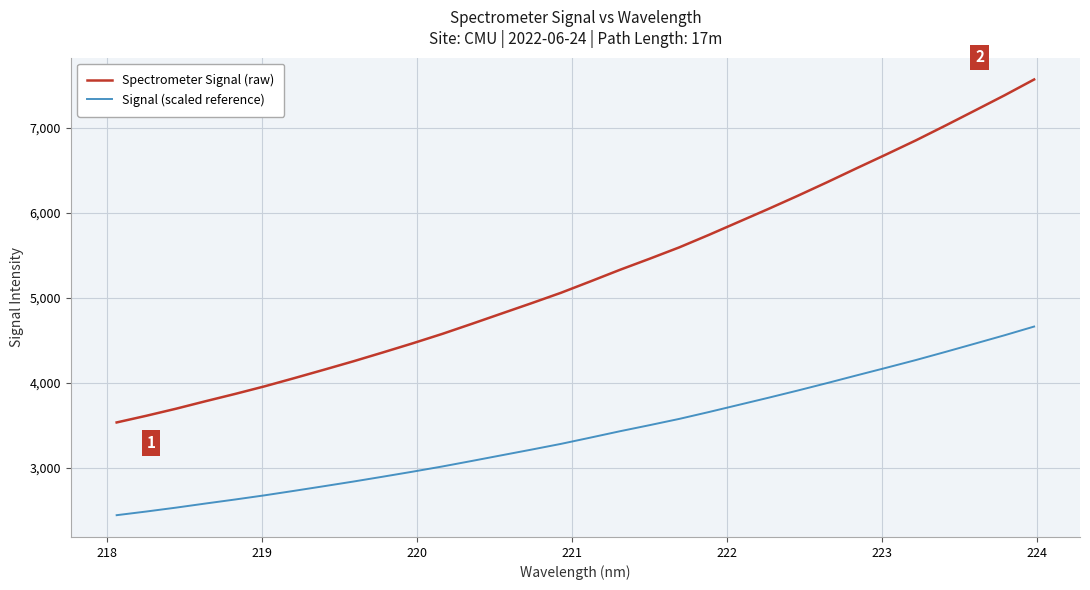

What is the lowest value of the Spectrometer Signal (raw) series?

3535.9